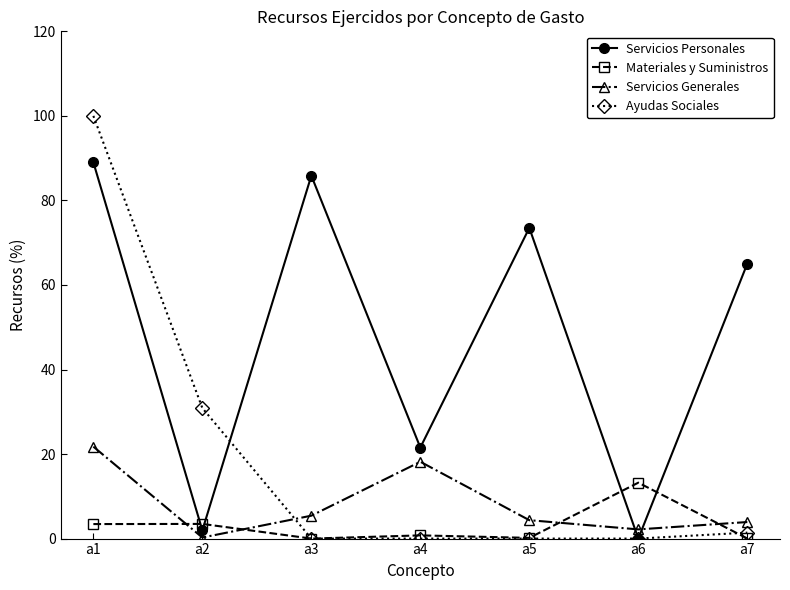

Where is Servicios Personales nearest to the value 44?

a7